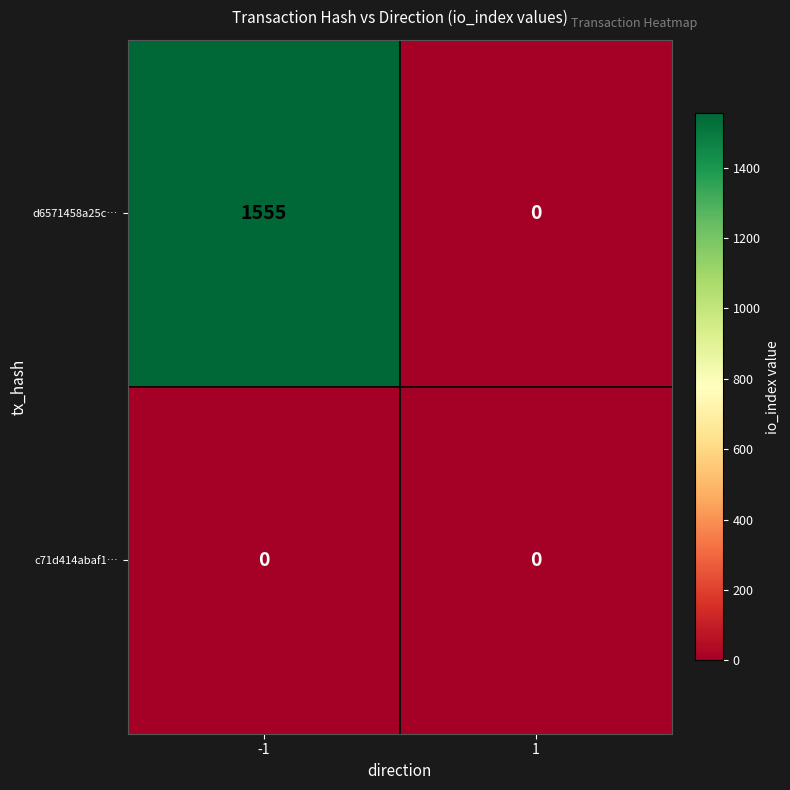

Rank the series by their average value, from highest to lowest.

d6571458a25c…, c71d414abaf1…